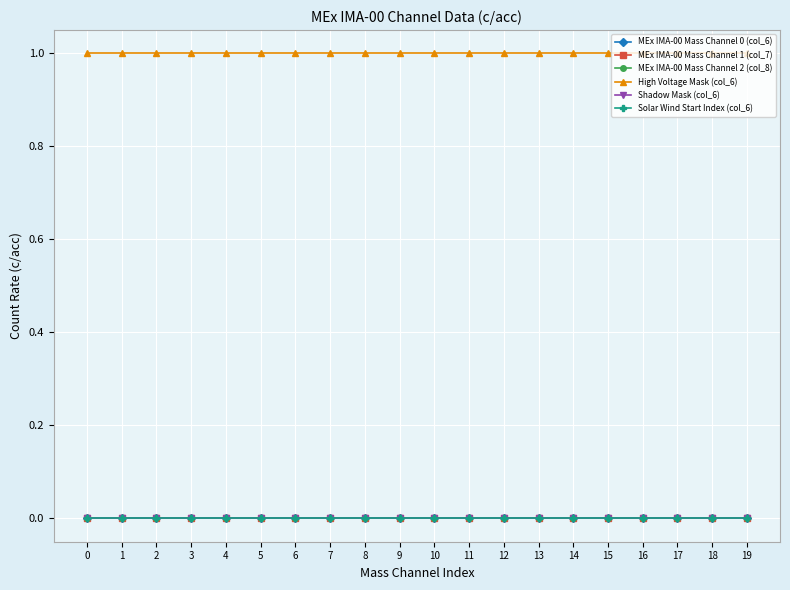

True or false: MEx IMA-00 Mass Channel 2 (col_8) and Solar Wind Start Index (col_6) intersect in this chart.

False